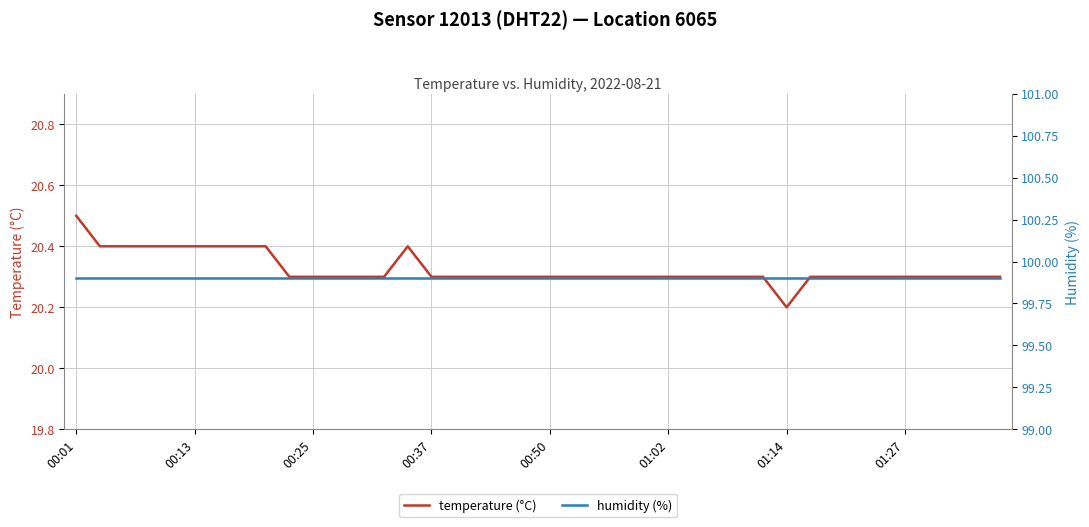

True or false: temperature (°C) and humidity (%) intersect in this chart.

False